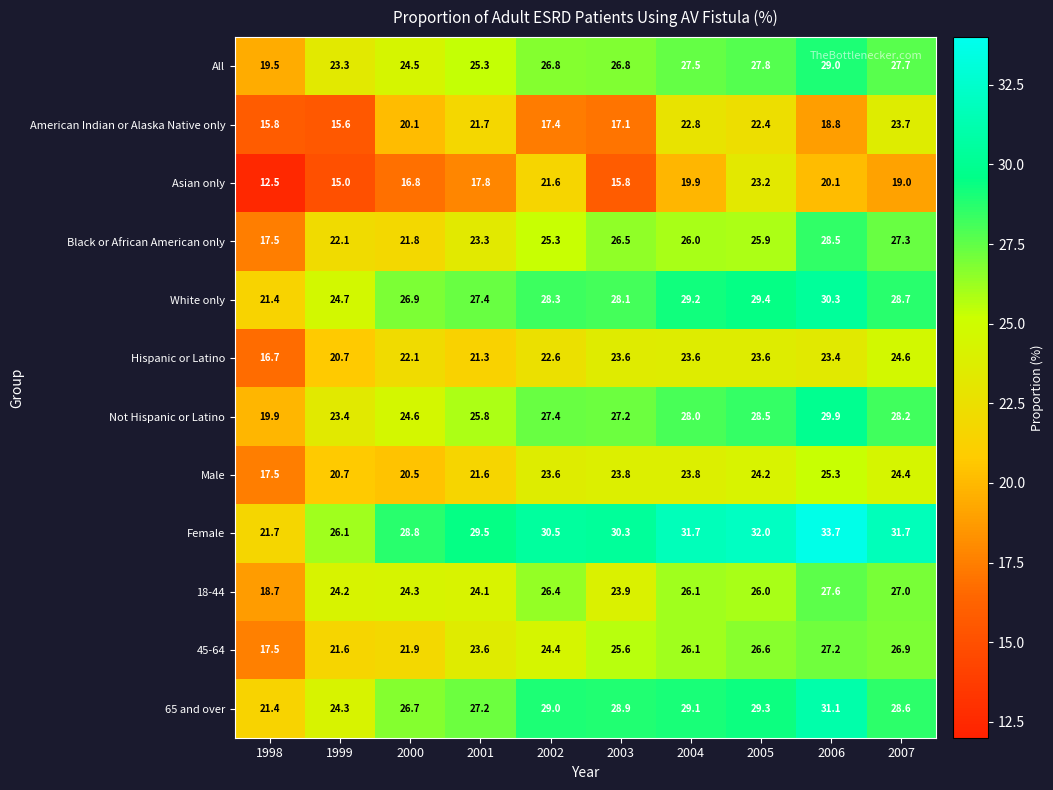

Which label corresponds to the largest value in the chart?

2006